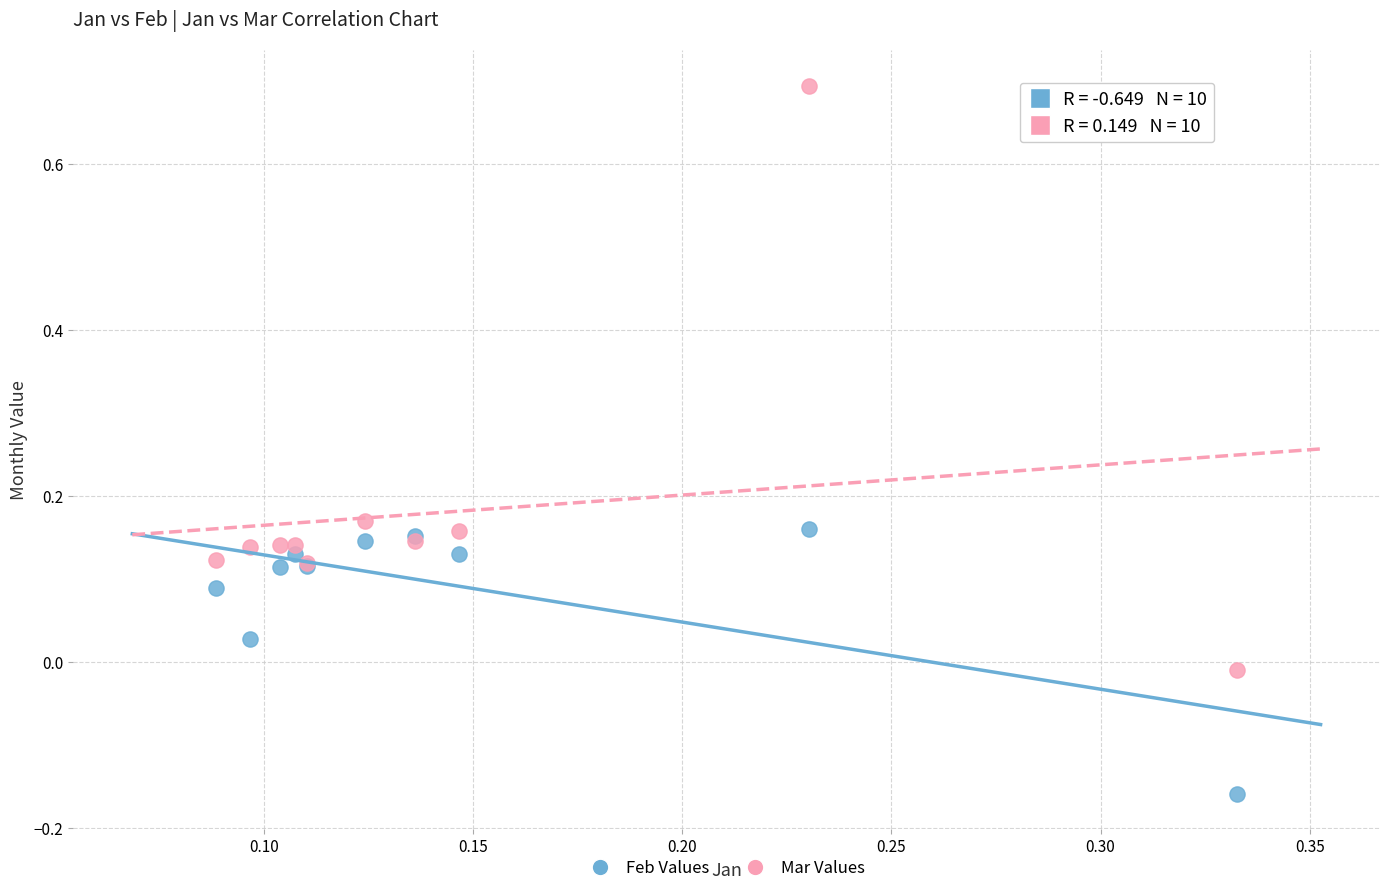

Which series reaches the minimum Y coordinate?

Feb Values